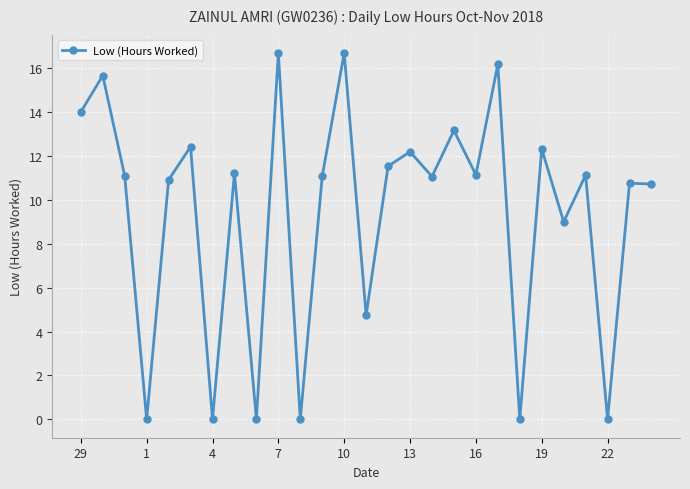

What is the difference between the maximum and minimum values?

16.7